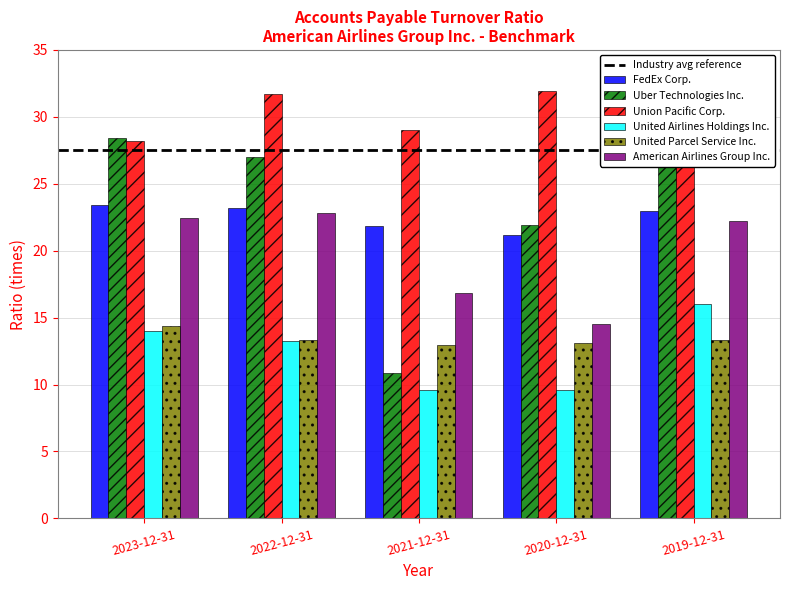

What is the total value across all series at 2021-12-31?

101.1